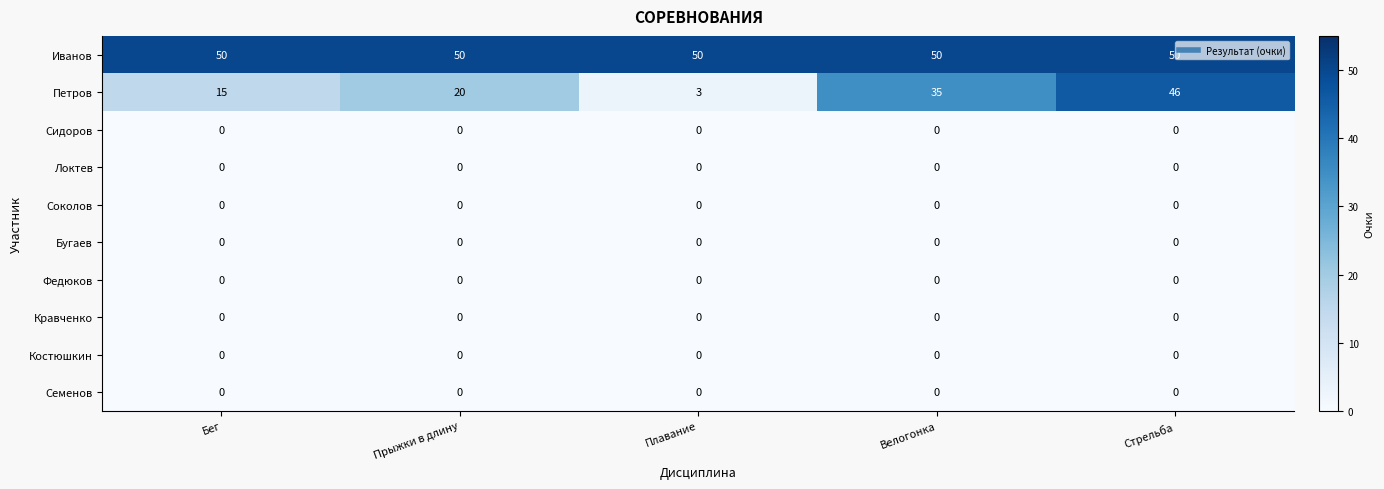

What is the maximum value shown in the chart?

50